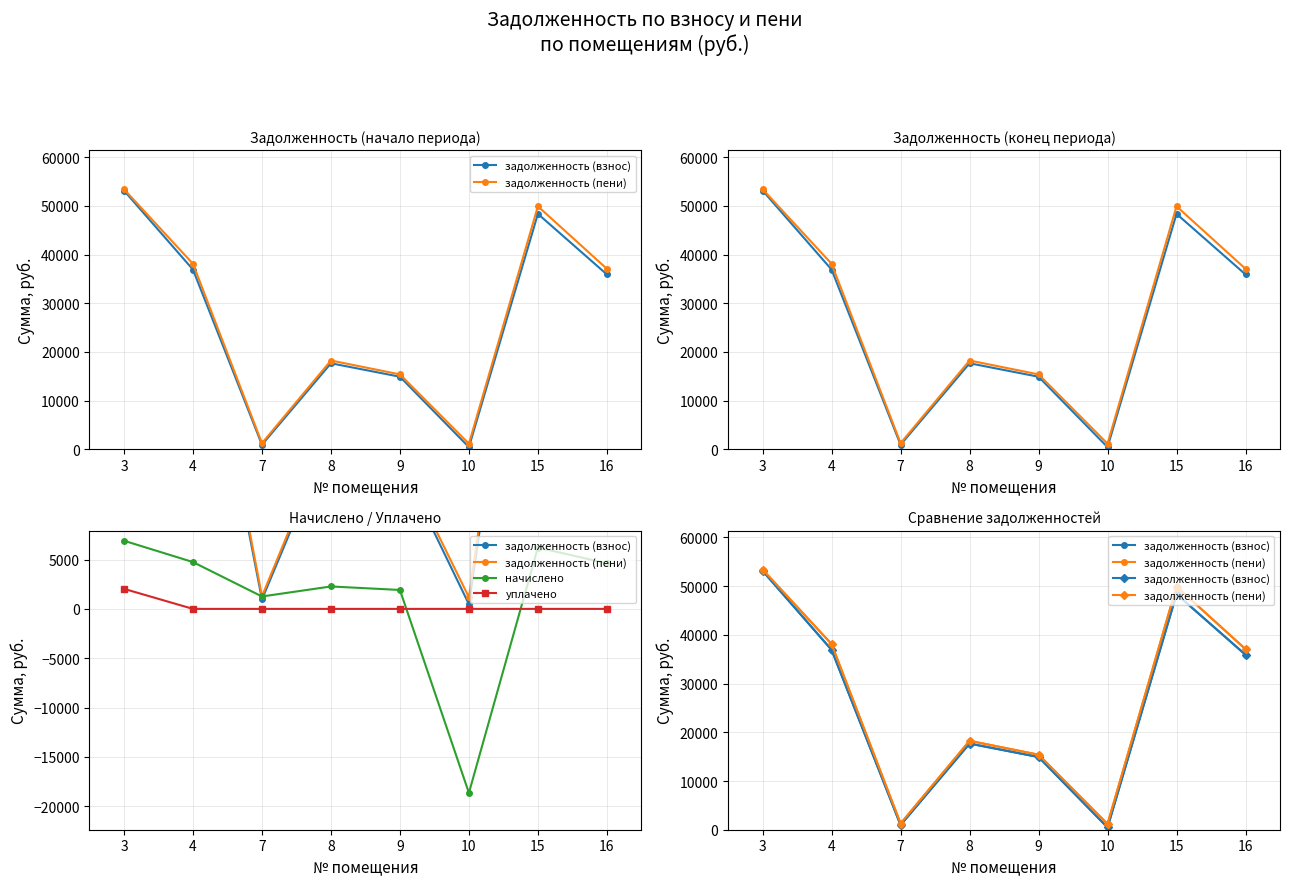

Which series has the largest total across all categories?

задолженность (пени)